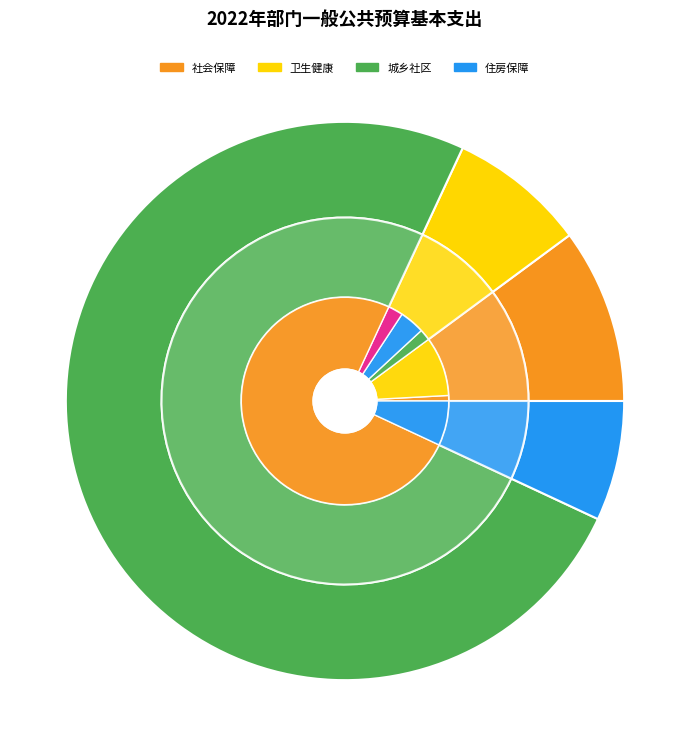

Do 社会保障和就业支出 and 城乡社区支出 together represent more than half of the pie?

Yes